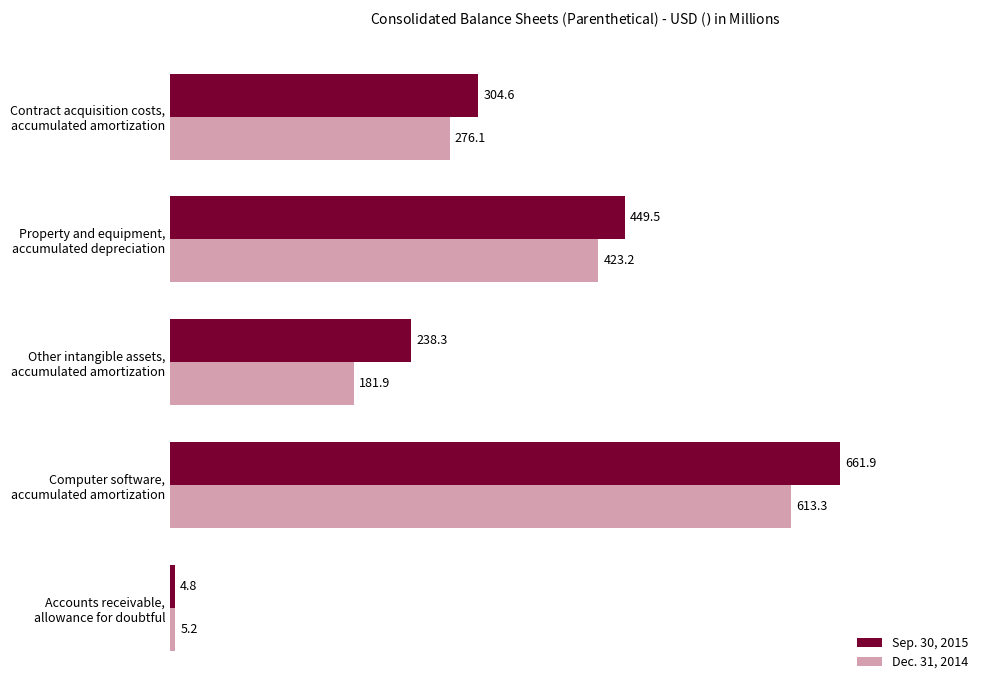

Count the number of data series in this chart.

2